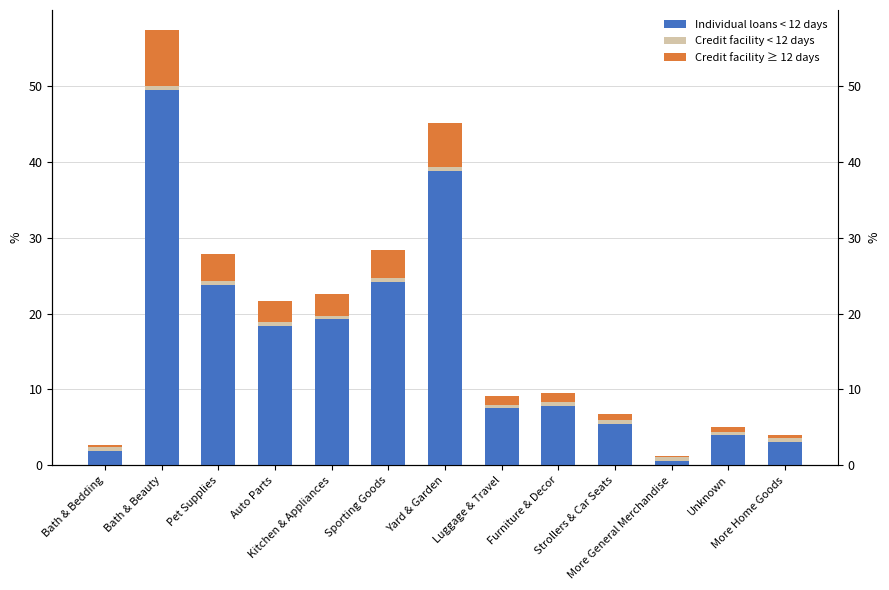

At which category is the sum across all series the highest?

Bath & Beauty